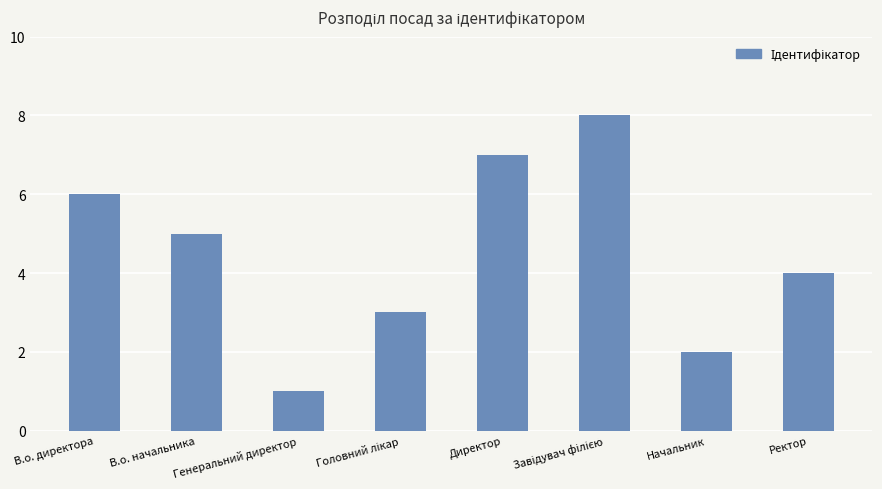

What is the sum of all values?

36